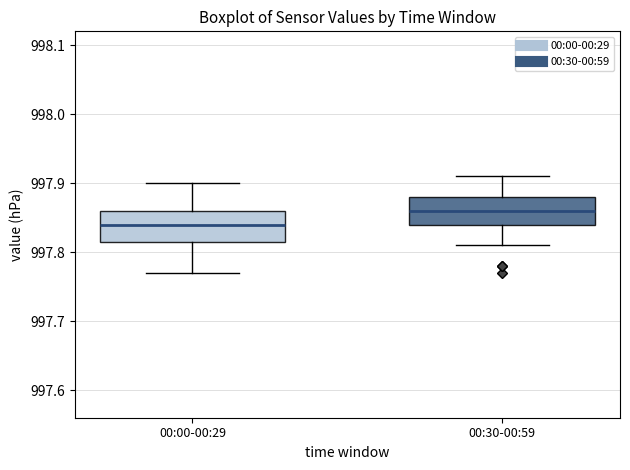

Reading left to right, read every box against the y-axis: the position of its median line, the range the box covers, and the ends of its whiskers. The values are not printed on the chart, so give them approximately, as read against the axis.

00:00-00:29: median 997.84, box 997.82 to 997.86, whiskers 997.77 to 997.90
00:30-00:59: median 997.86, box 997.84 to 997.88, whiskers 997.81 to 997.91